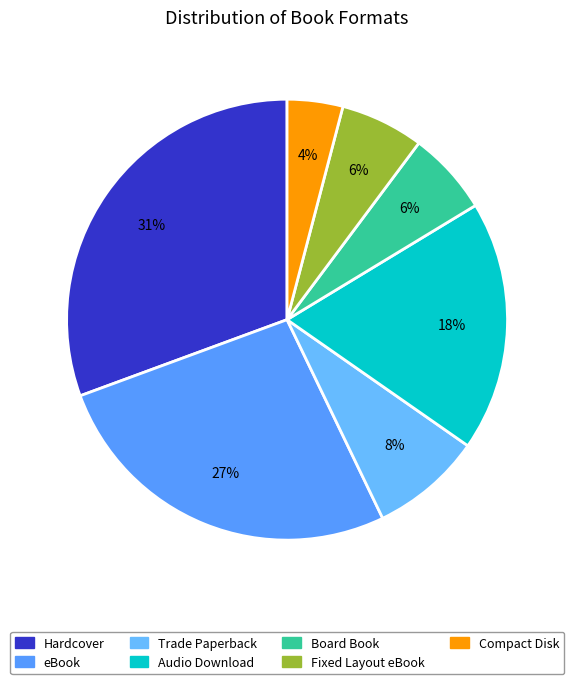

Which has a higher value, Board Book or eBook?

eBook